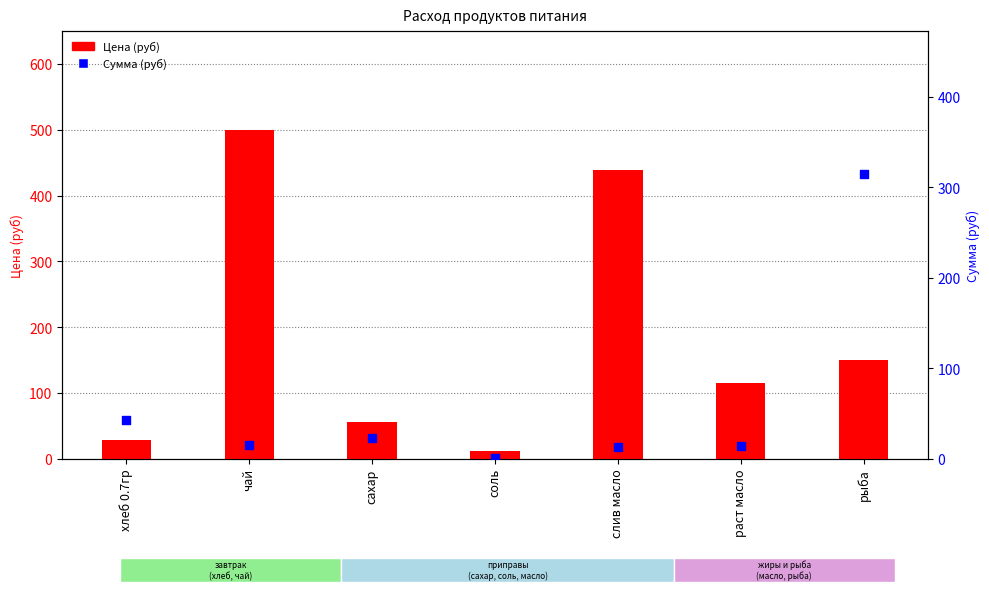

Which series reaches the maximum Y coordinate?

Цена (руб)